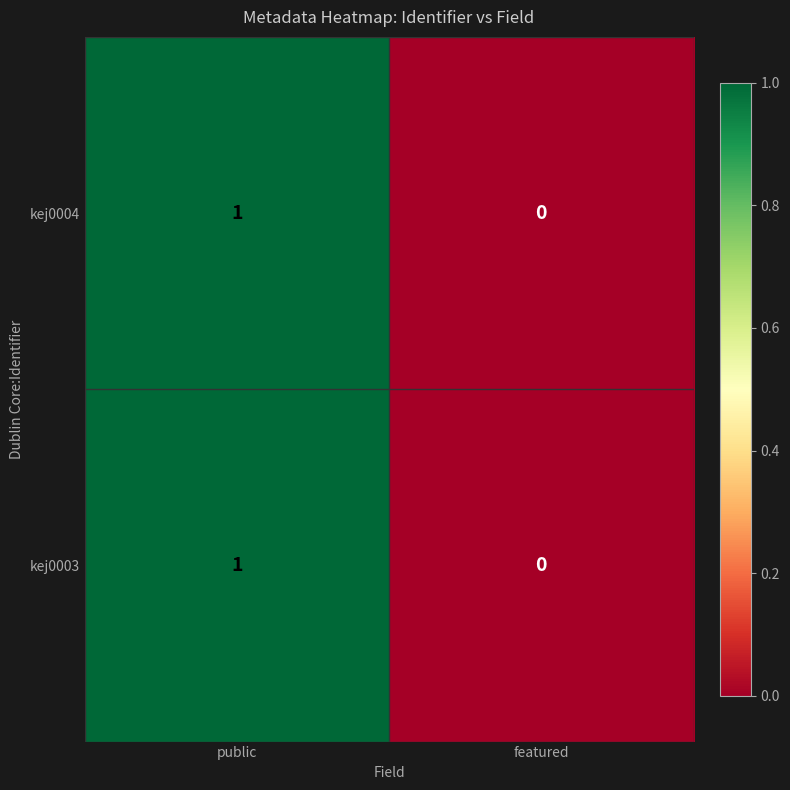

Count the number of data series in this chart.

2